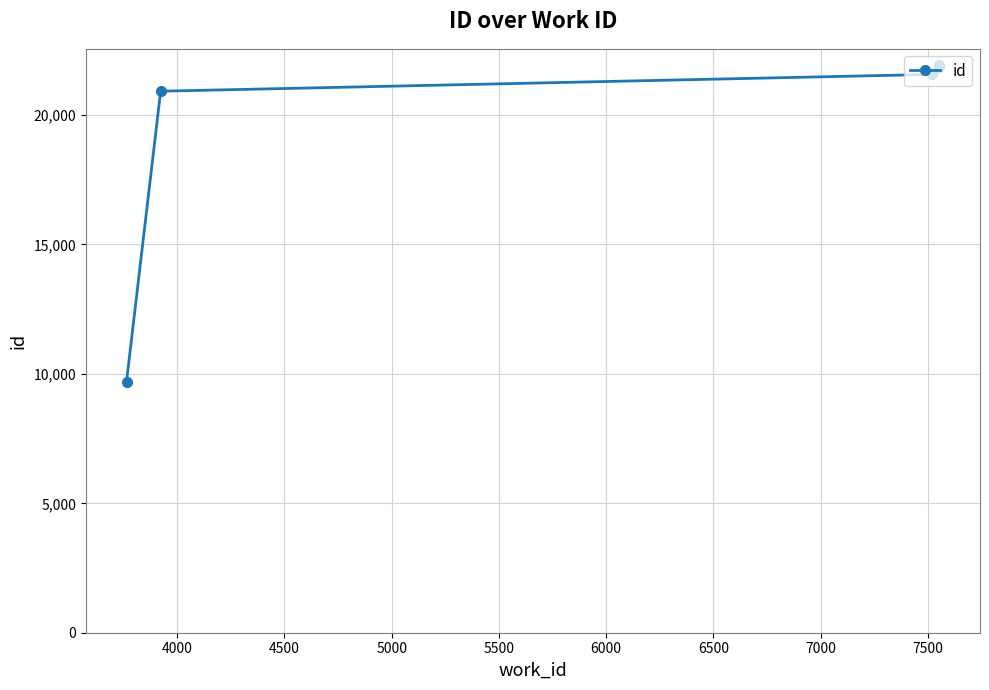

What is the difference between the values at 4000 and 5000?

945